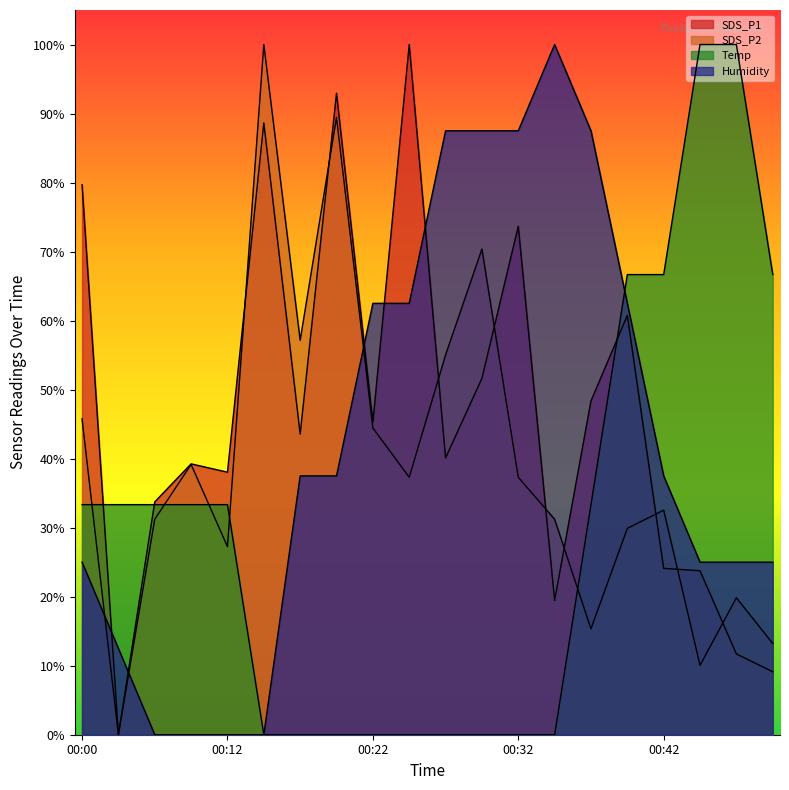

What are all the series names shown in the legend?

SDS_P1, SDS_P2, Temp, Humidity